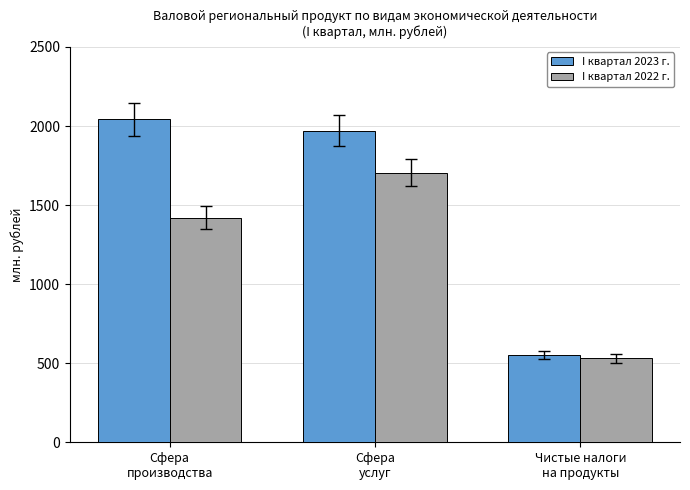

Reading left to right, extract all data points from this chart.

I квартал 2023 г.: 2041.9	1971.3	551.7
I квартал 2022 г.: 1420.8	1704.5	530.5